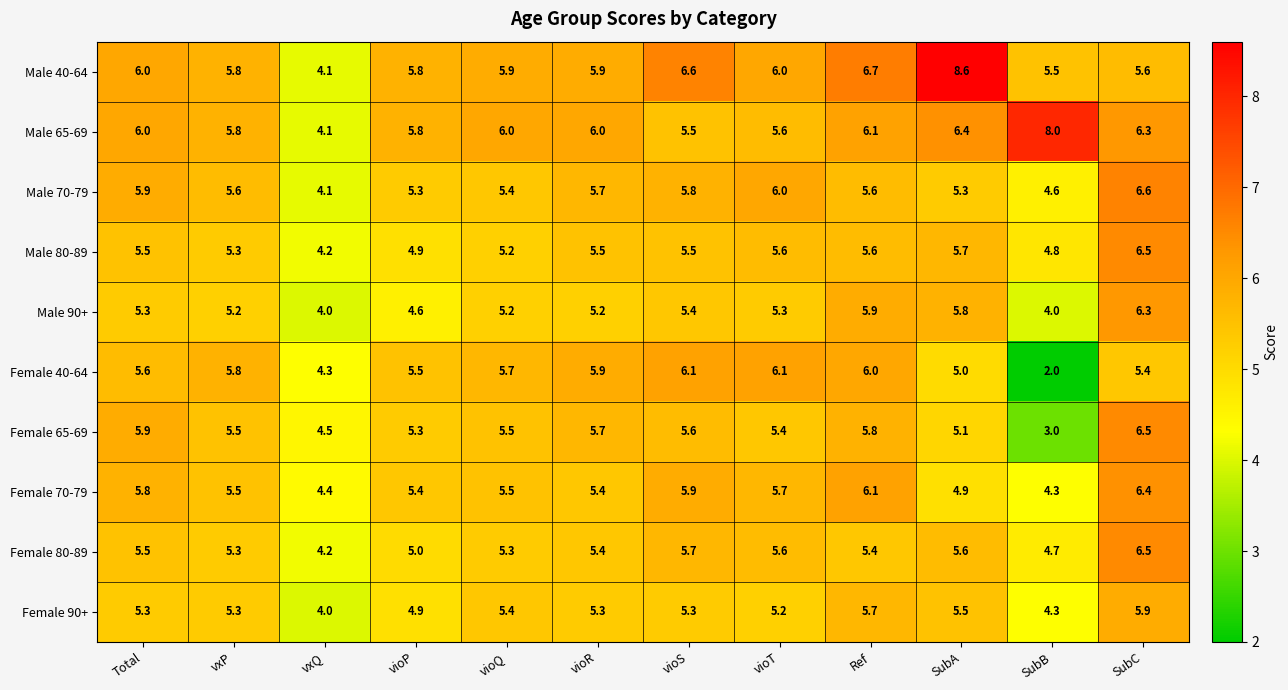

At how many categories does at least one series exceed 3?

12